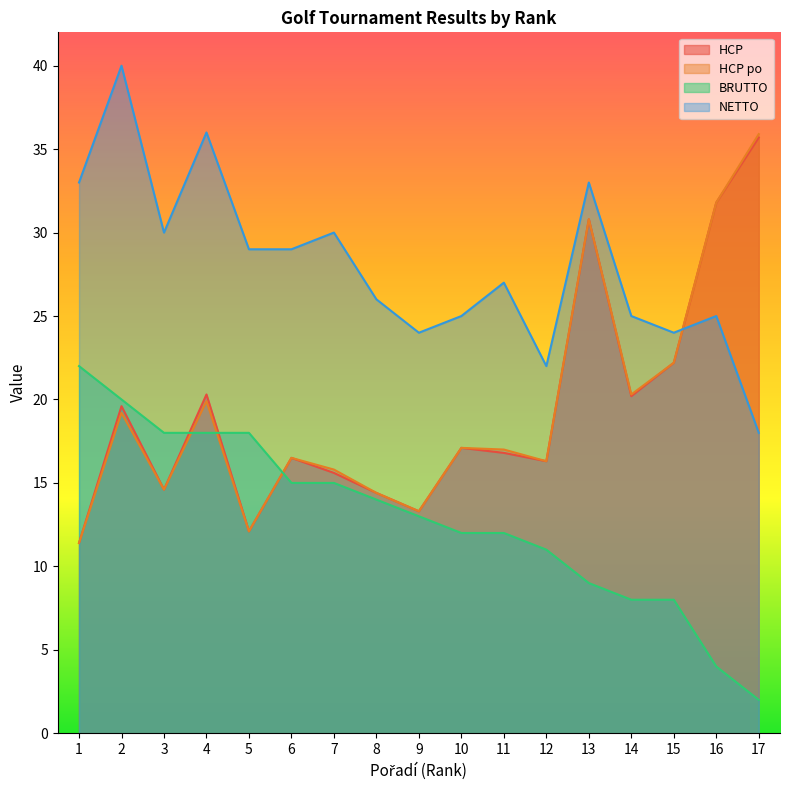

What is the difference between the second highest and second lowest values in the NETTO series?

14.0